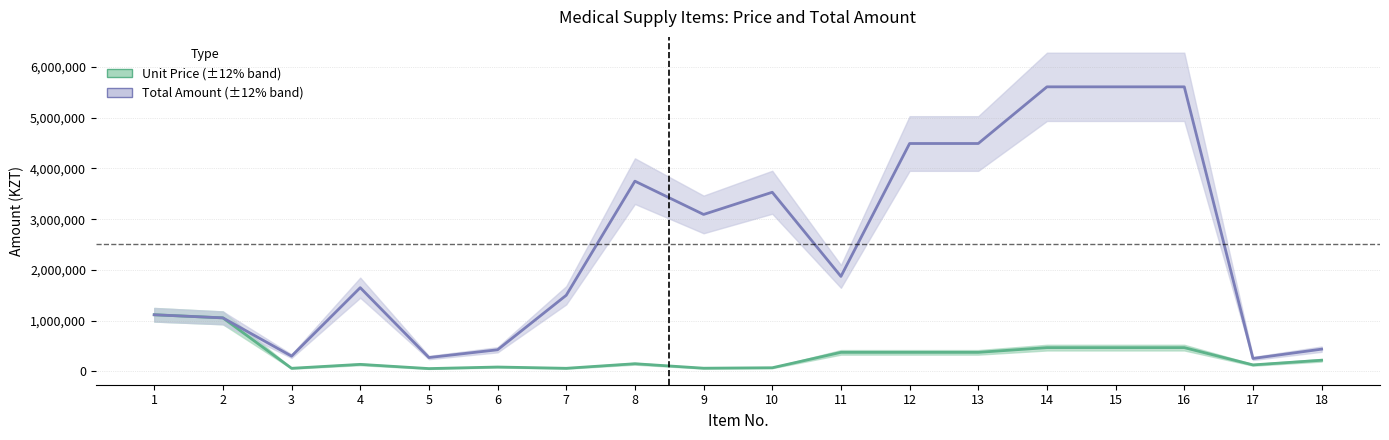

True or false: Unit Price has more than 2 points higher than both neighbors.

True